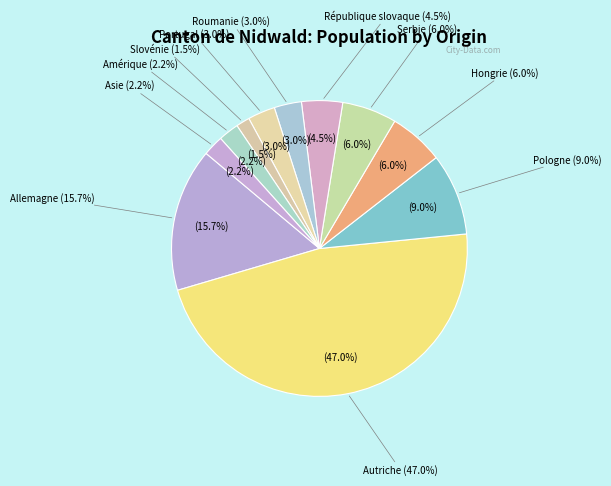

To the nearest percent, what is the difference between the largest and smallest slice percentages?

46%